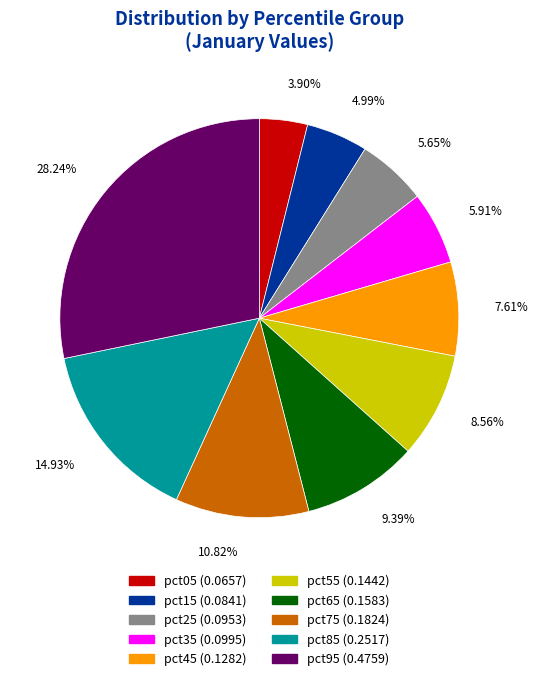

How many segments does this pie chart have?

10